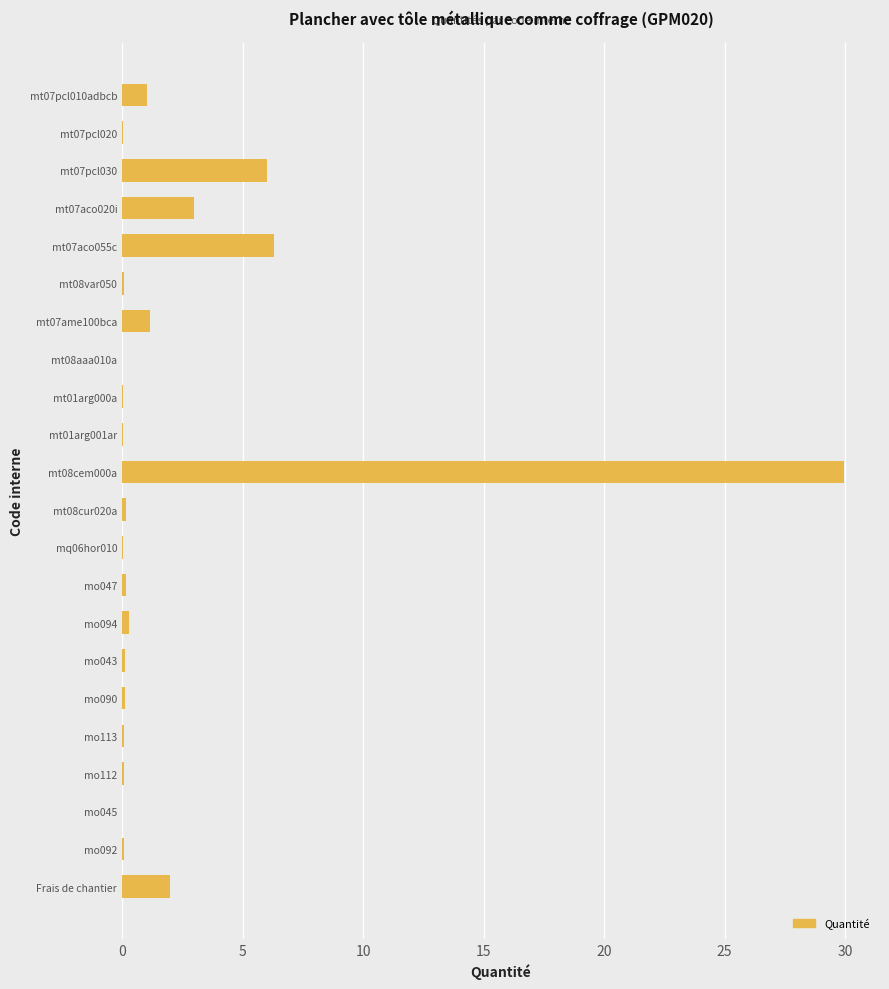

What is the greatest value displayed?

29.9